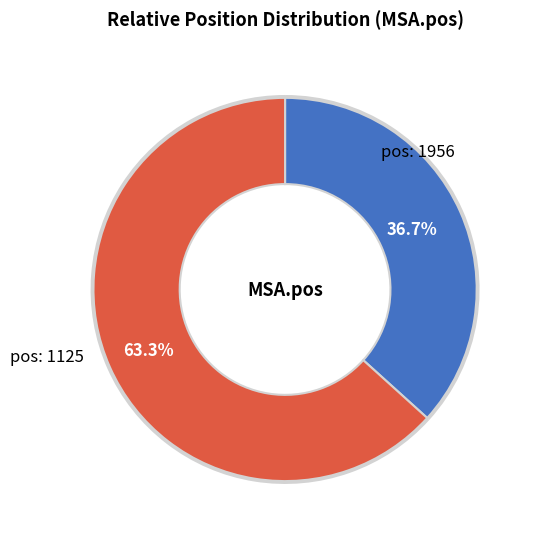

How many slices are in this pie chart?

2